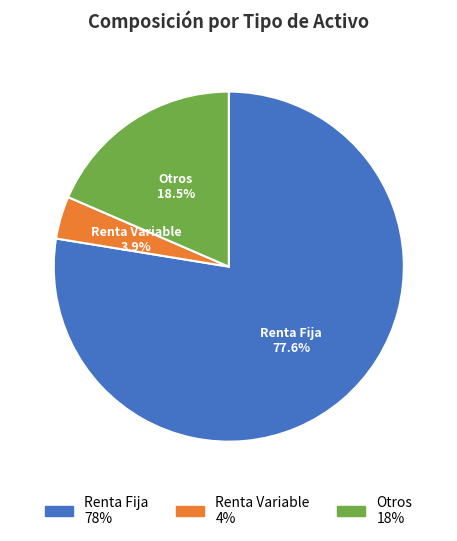

Is there any slice that represents more than half of the pie?

Yes